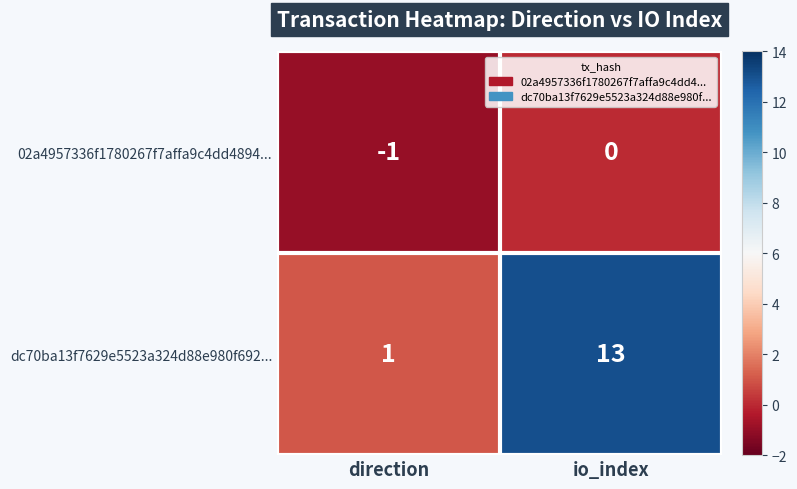

The value of 02a4957336f1780267f7affa9c4dd4894... at io_index is -1. True or false?

False